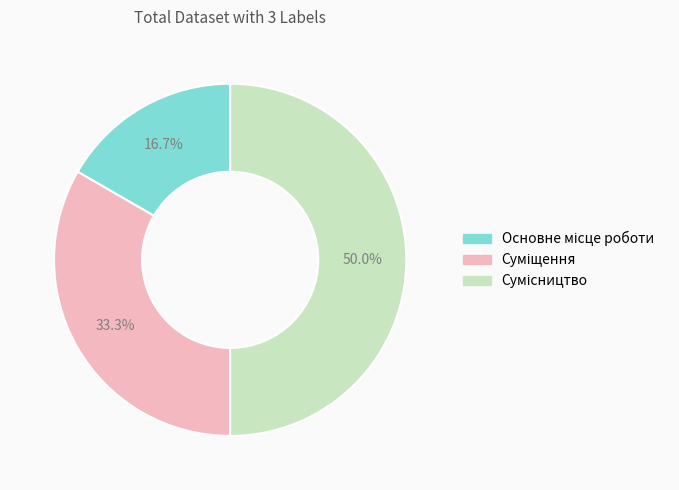

Which slice is the largest?

Сумісництво